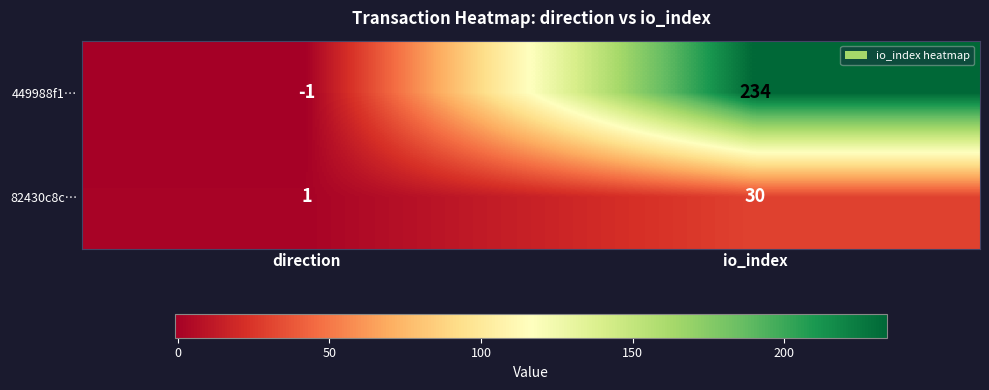

Where is 82430c8c… nearest to the value 15?

direction